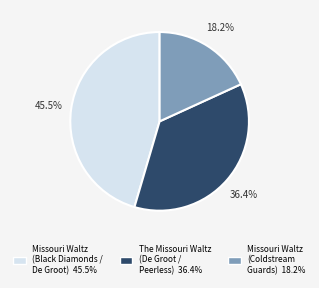

Is there a majority slice in this chart?

No